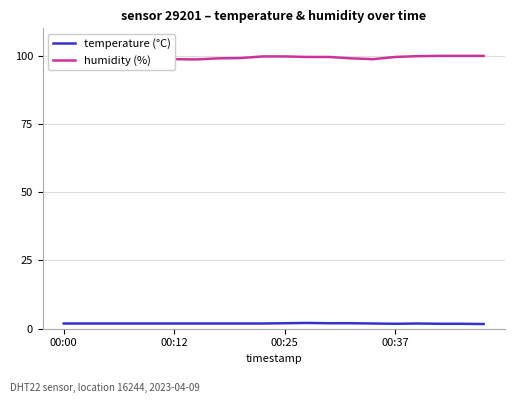

Which series has the largest total across all categories?

humidity (%)